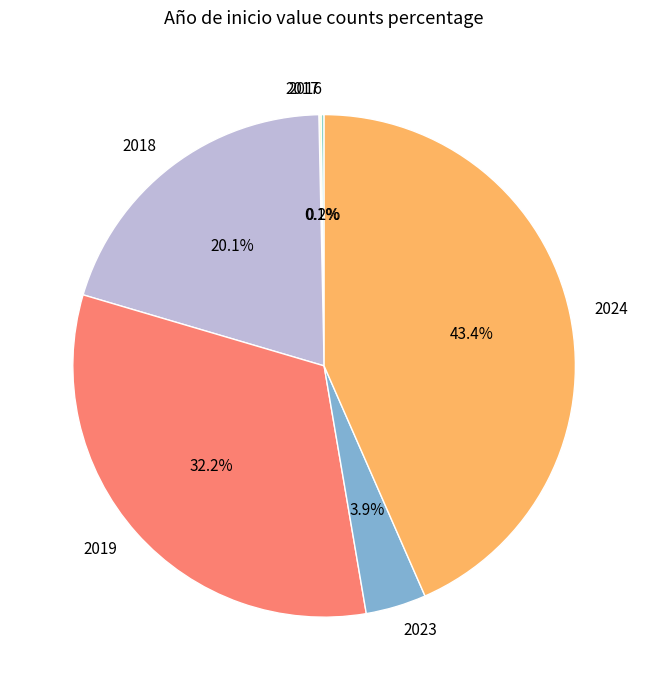

Approximately how many times larger is the value at 2018 compared to 2024?

0.5